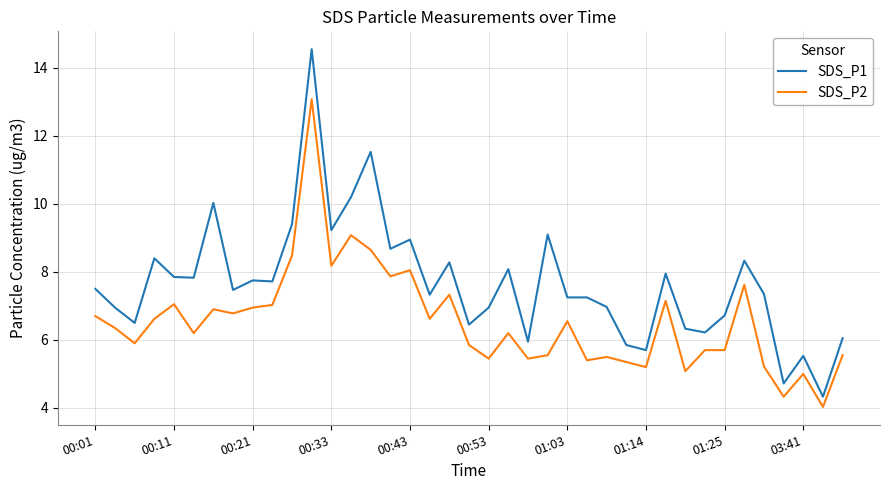

What is the lowest value of the SDS_P2 series?

4.0